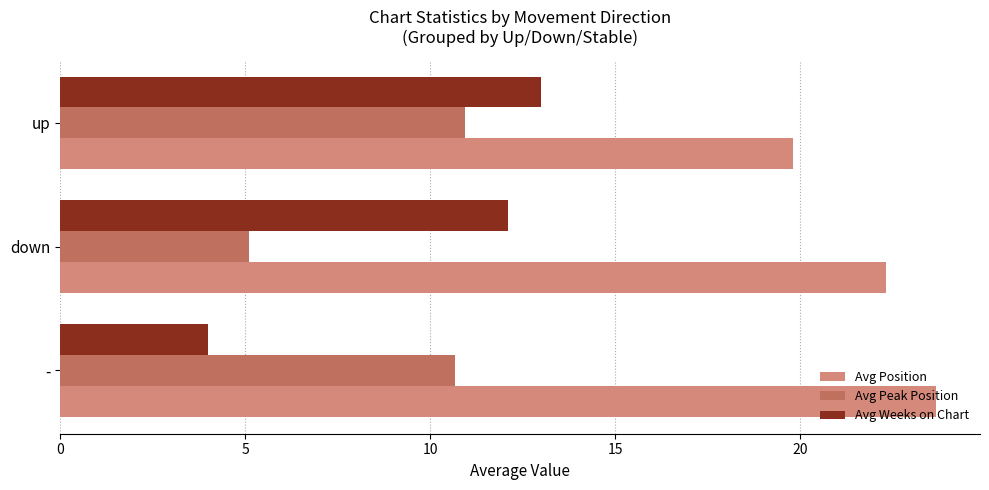

How many values in the Avg Position series exceed 22?

2